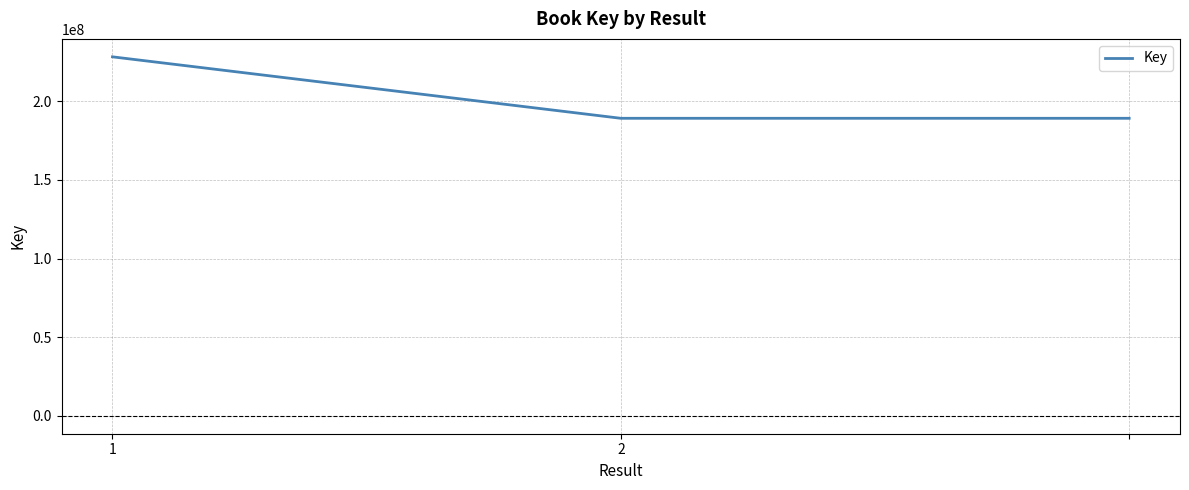

What is the maximum value shown in the chart?

228303039